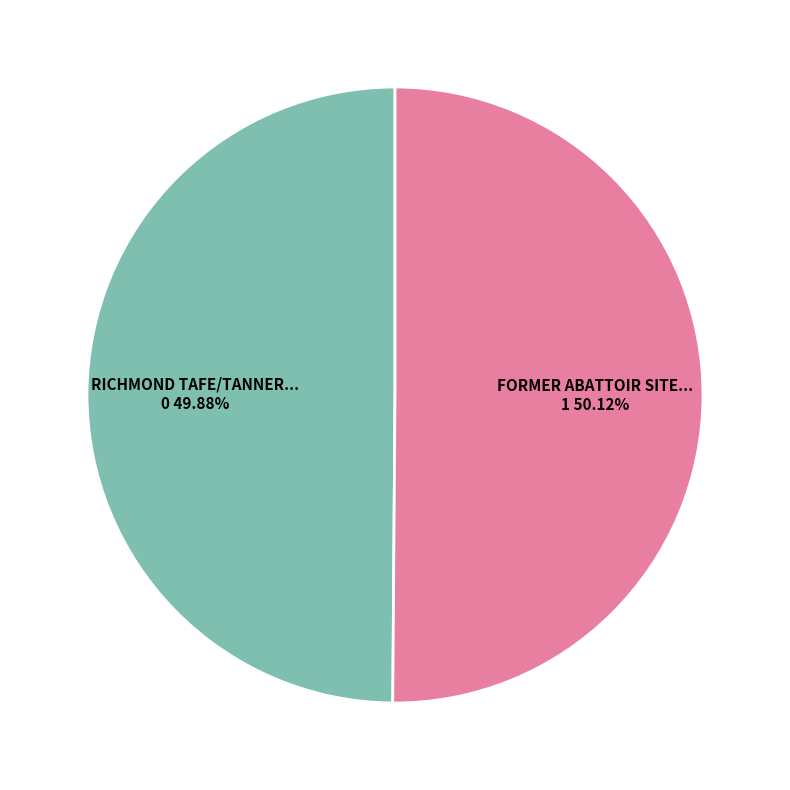

Is there a majority slice in this chart?

Yes